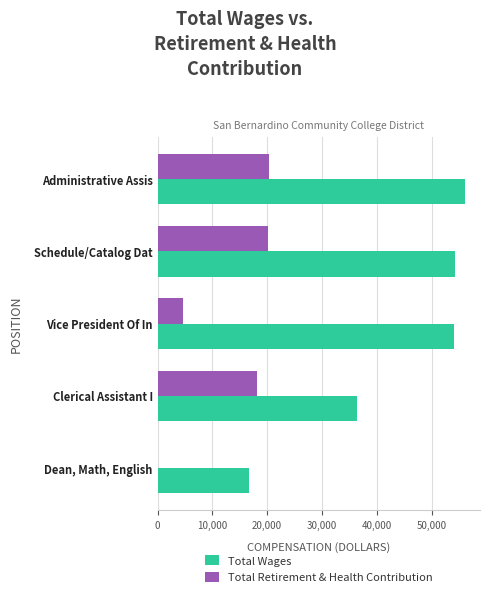

The value of Total Retirement & Health Contribution at Administrative Assis is 13386. True or false?

False